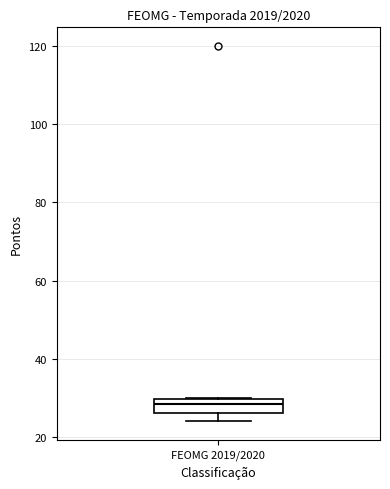

Where is the upper edge of the box for FEOMG 2019/2020 on the y-axis? The values are not printed on the chart, so give them approximately, as read against the axis.

30